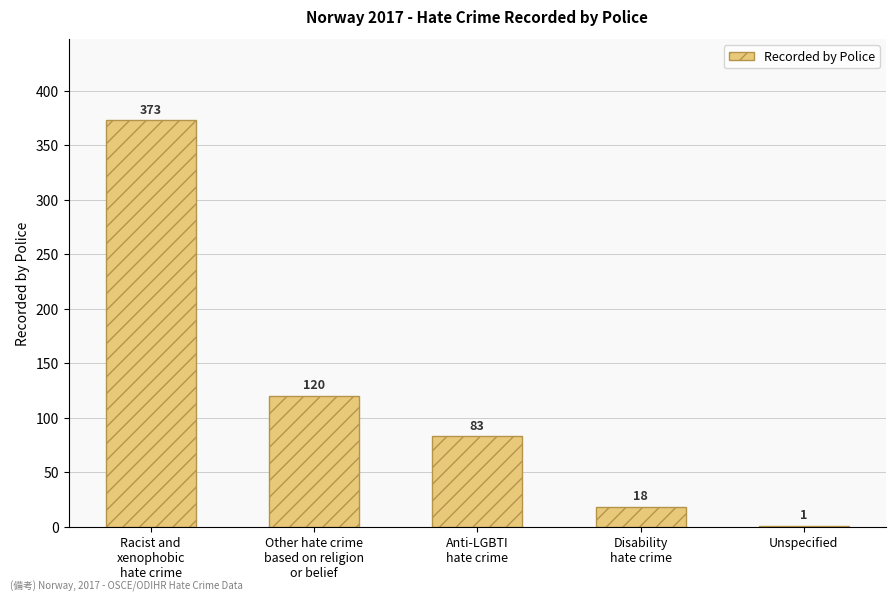

Is it true that the value at Anti-LGBTI
hate crime is 83?

True